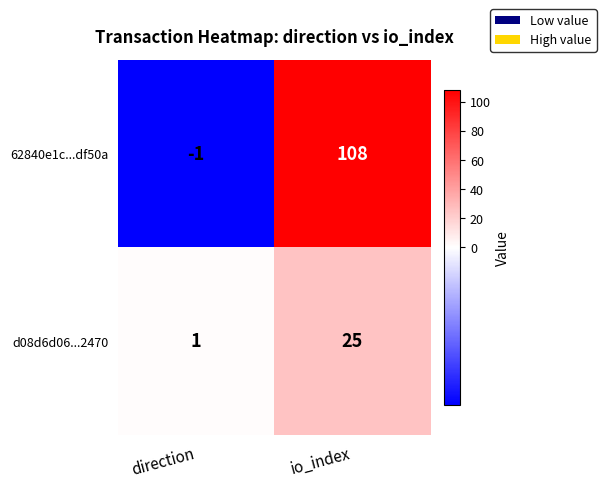

What is the average value of the d08d6d06...2470 series?

13